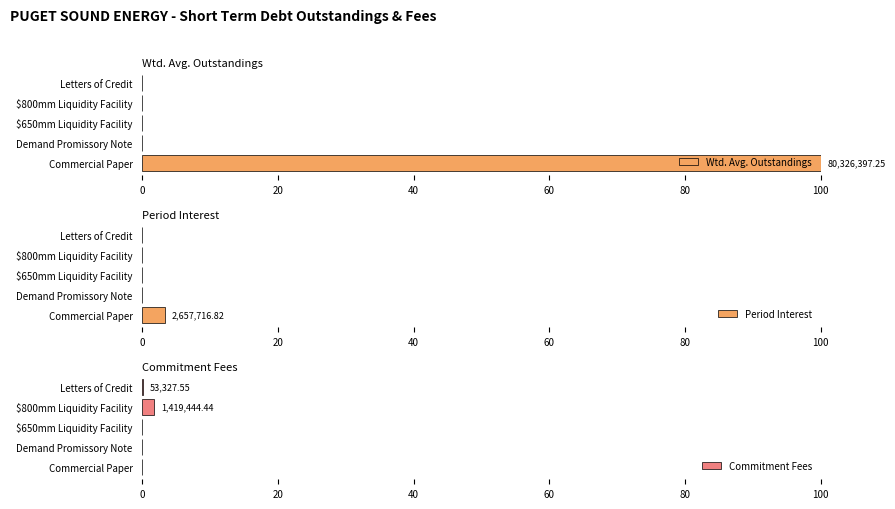

Which category has the highest value in the Wtd. Avg. Outstandings series?

Commercial Paper